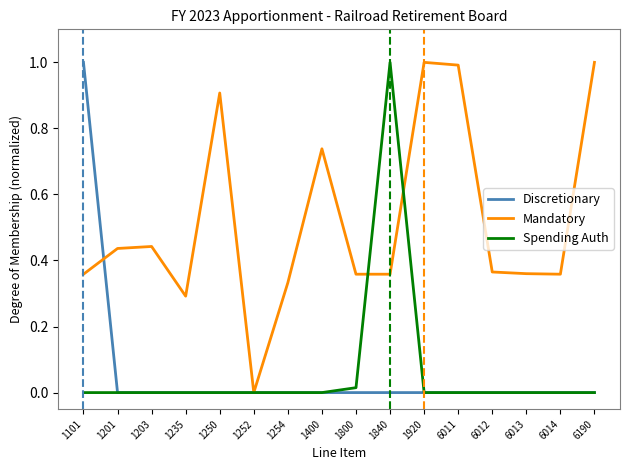

The value of Spending Auth at 1400 is 0.5. True or false?

False